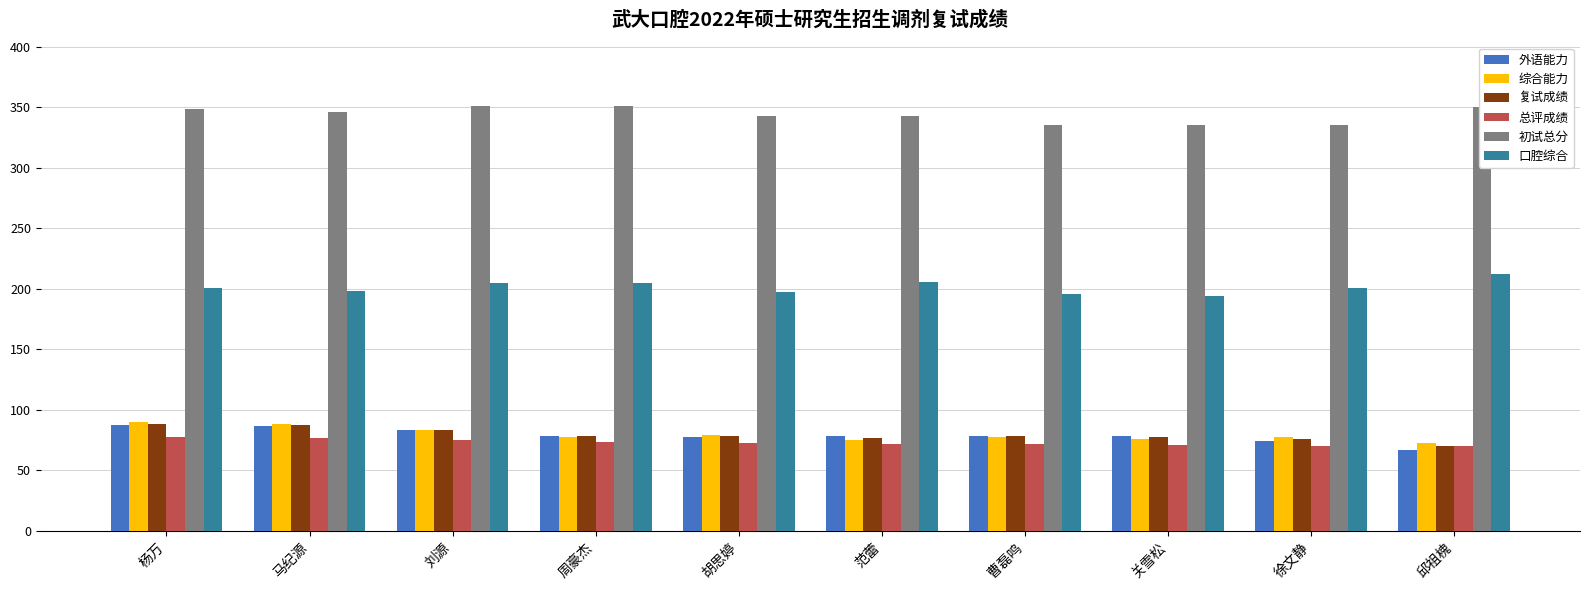

The 口腔综合 series shows 205.0 at 周豪杰. True or false?

True